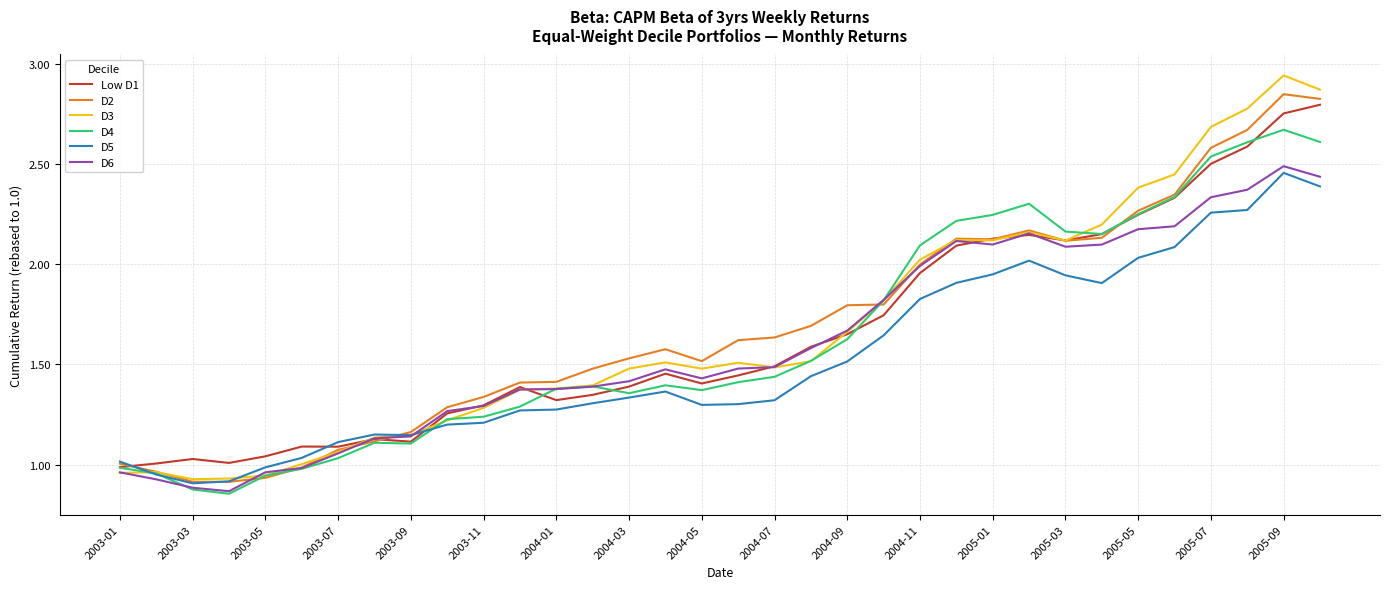

Which series has the largest range (max minus min)?

D3